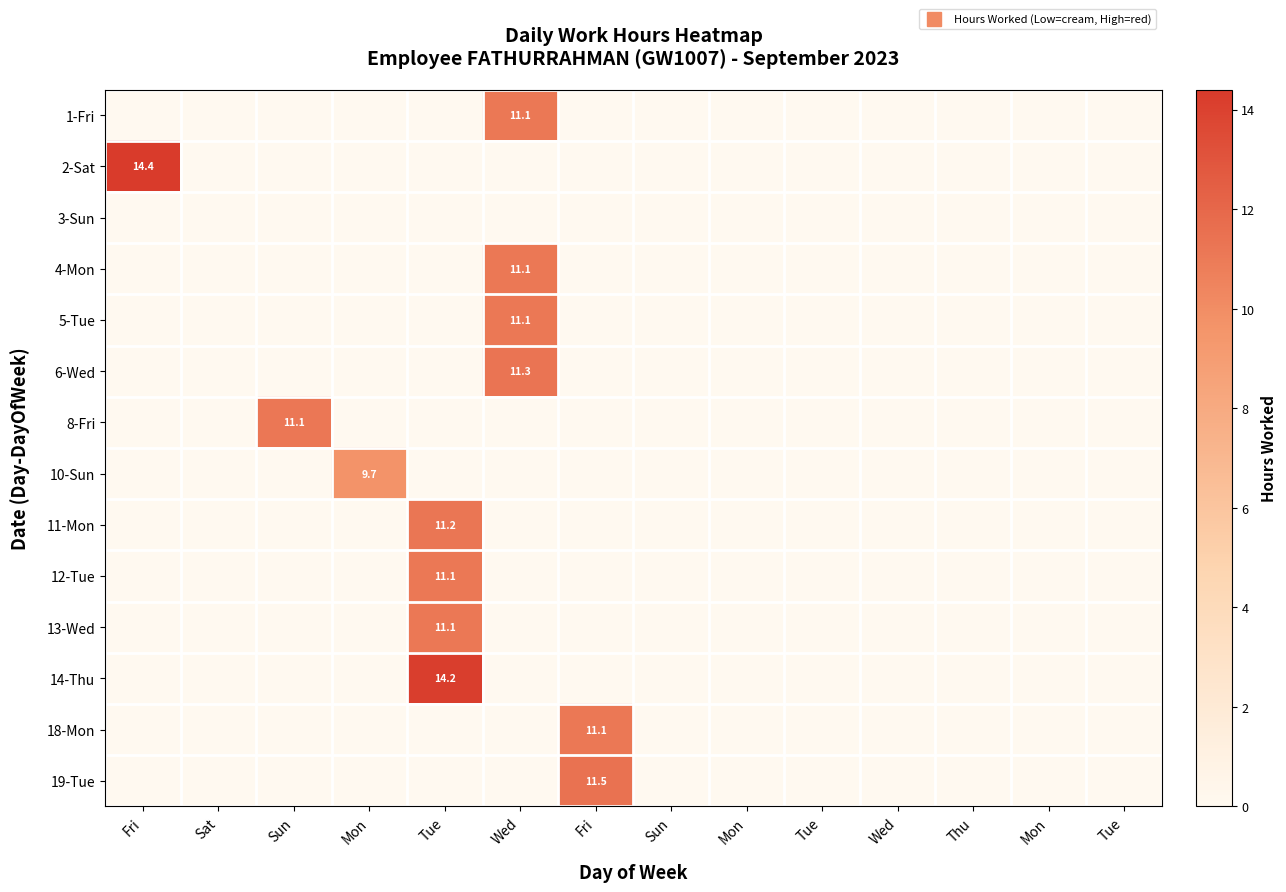

Is it true that 1-Fri equals -4.6 at Fri?

False